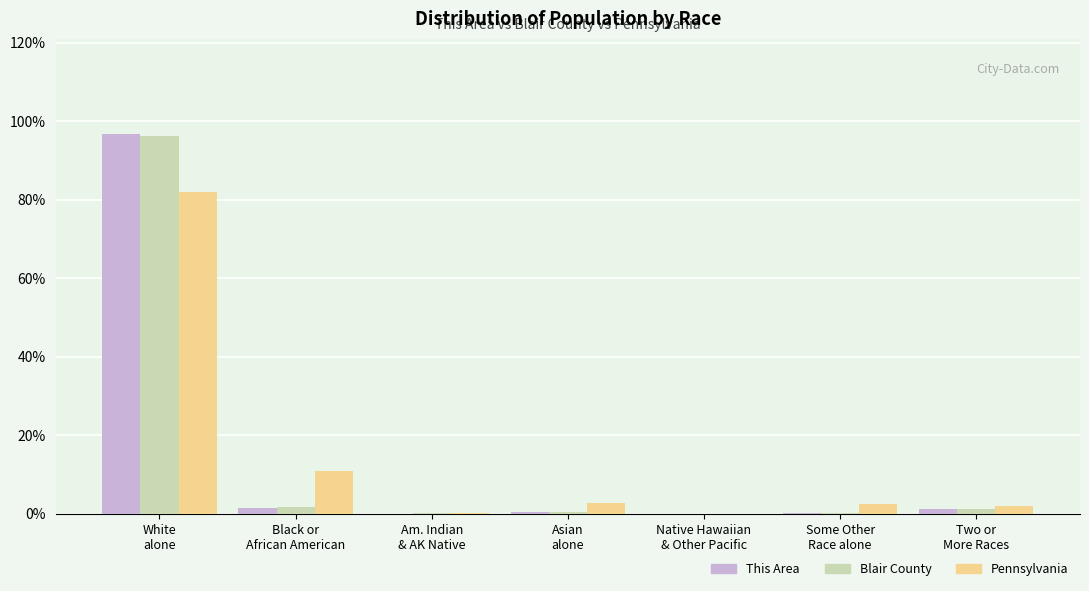

What is the sum of all This Area values?

100.0